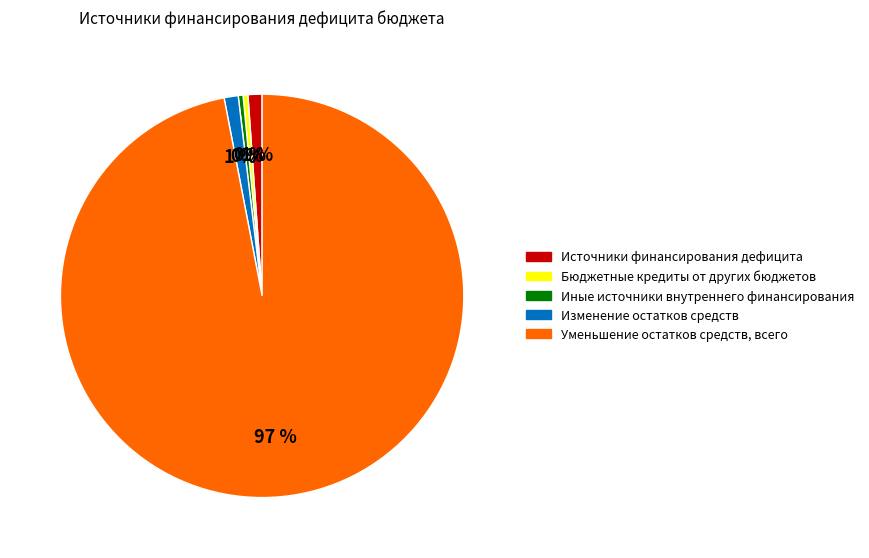

What is the largest slice in the pie chart?

Уменьшение остатков средств, всего